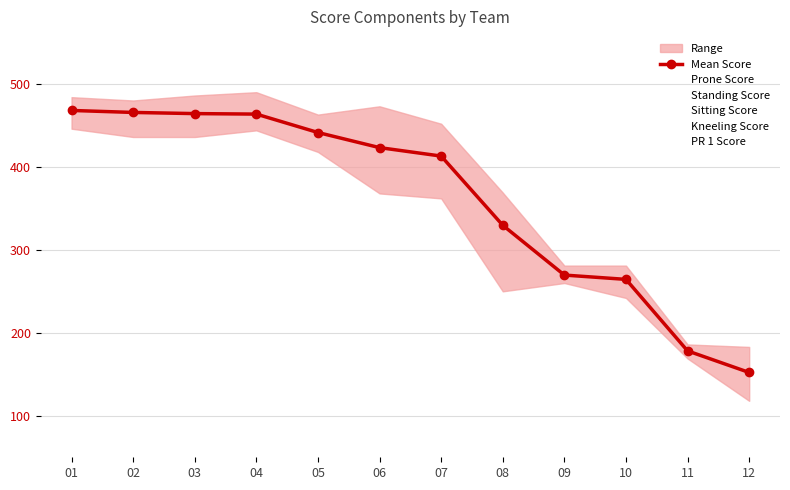

At which label is Mean Score closest to 310?

08